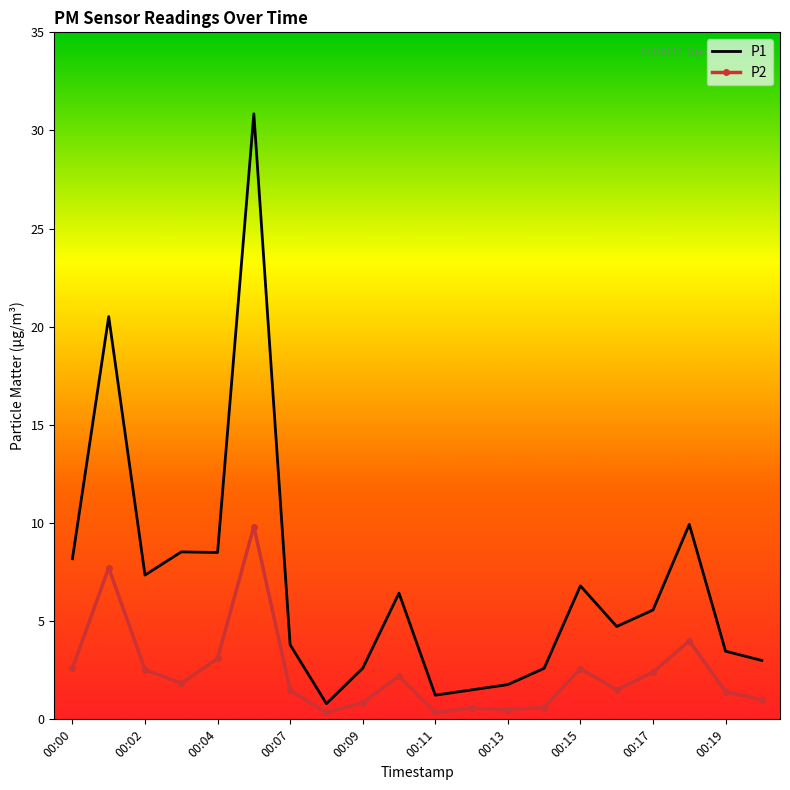

Rank the series by their average value, from highest to lowest.

P1, P2